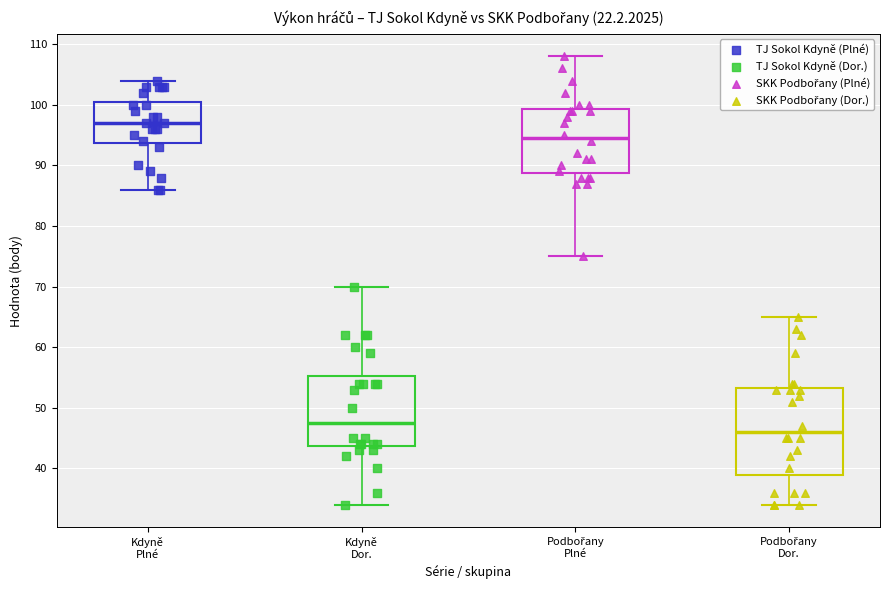

Which box is the tallest, from its lower edge to its upper edge?

Podbořany Dor.